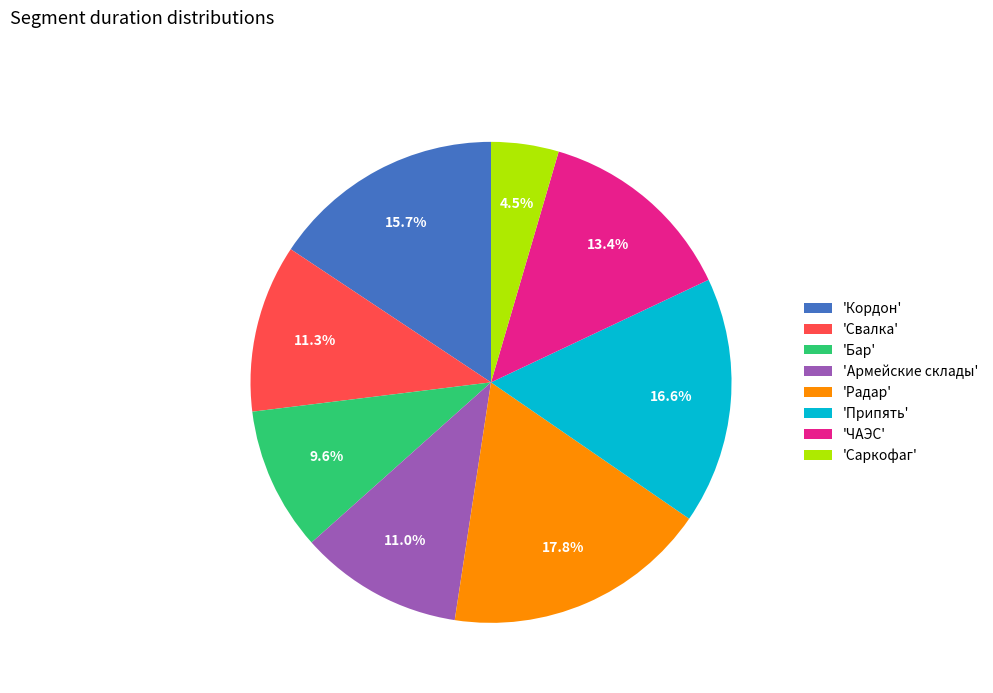

Which category has the biggest portion of the pie?

'Радар'